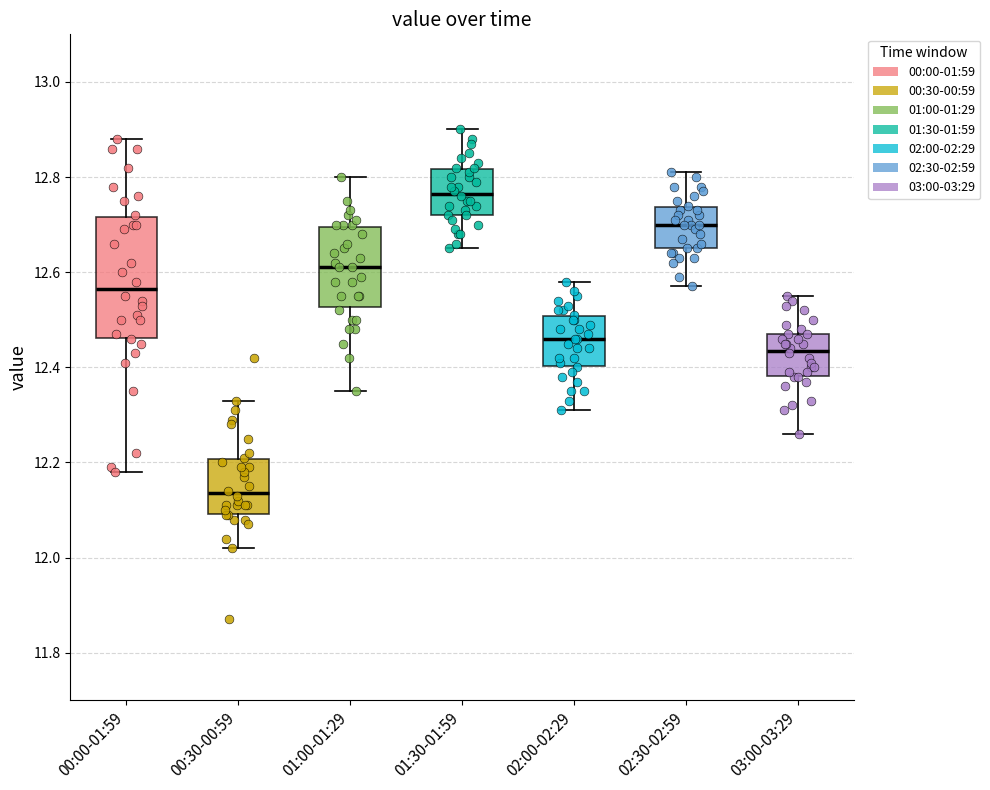

Which box has the highest median line?

01:30-01:59